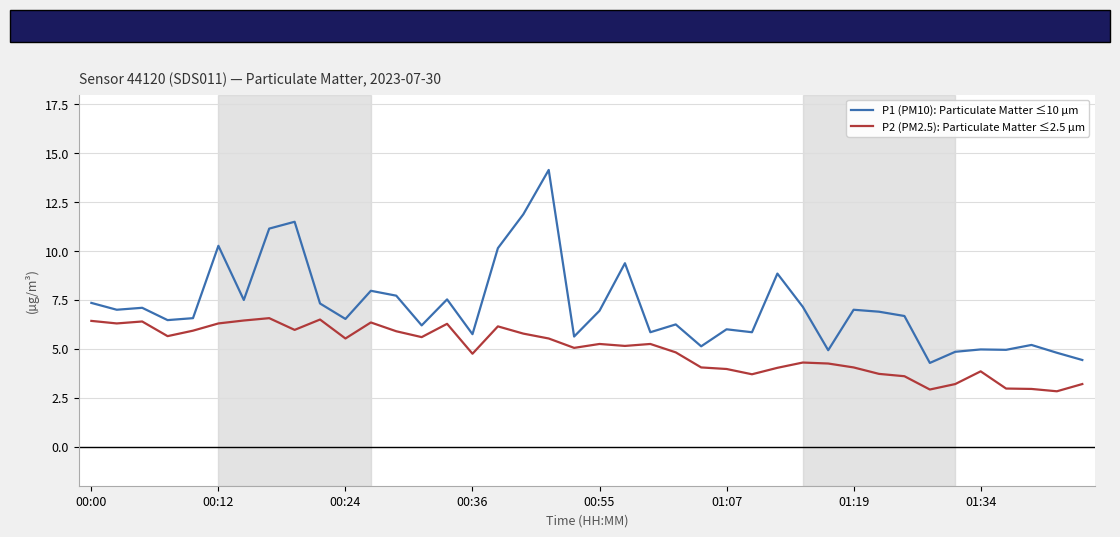

True or false: P1 (PM10): Particulate Matter ≤10 µm and P2 (PM2.5): Particulate Matter ≤2.5 µm intersect in this chart.

False